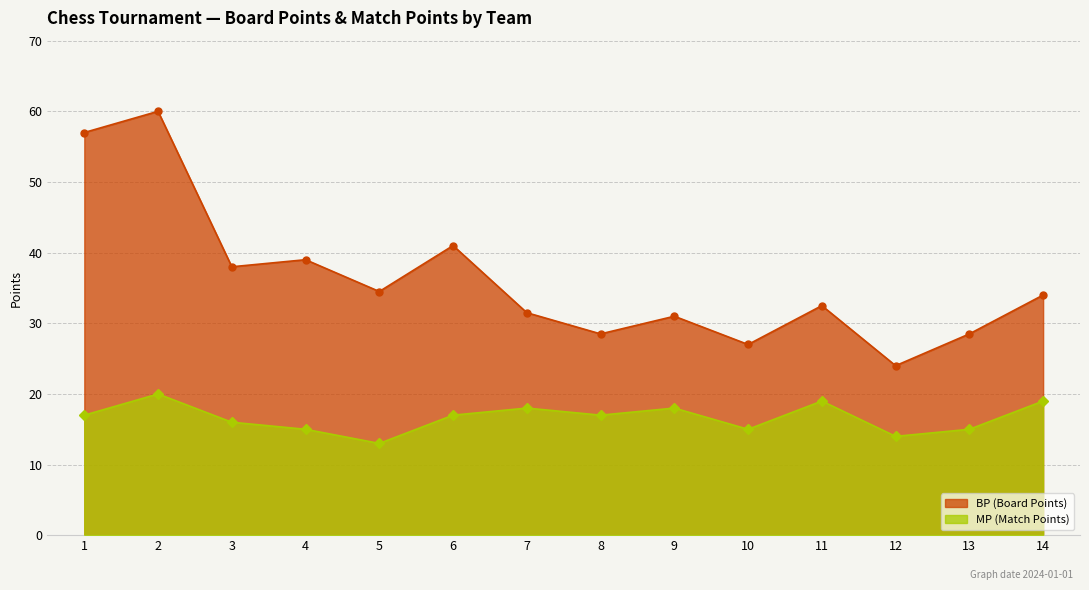

How many lines are shown in the chart?

2